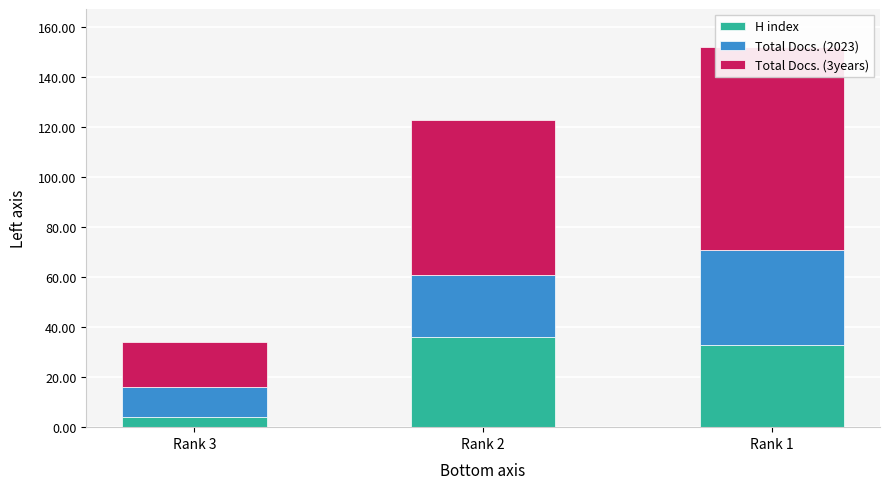

Reading left to right, transcribe all the data shown in this chart.

H index: 4	36	33
Total Docs. (2023): 12	25	38
Total Docs. (3years): 18	62	81